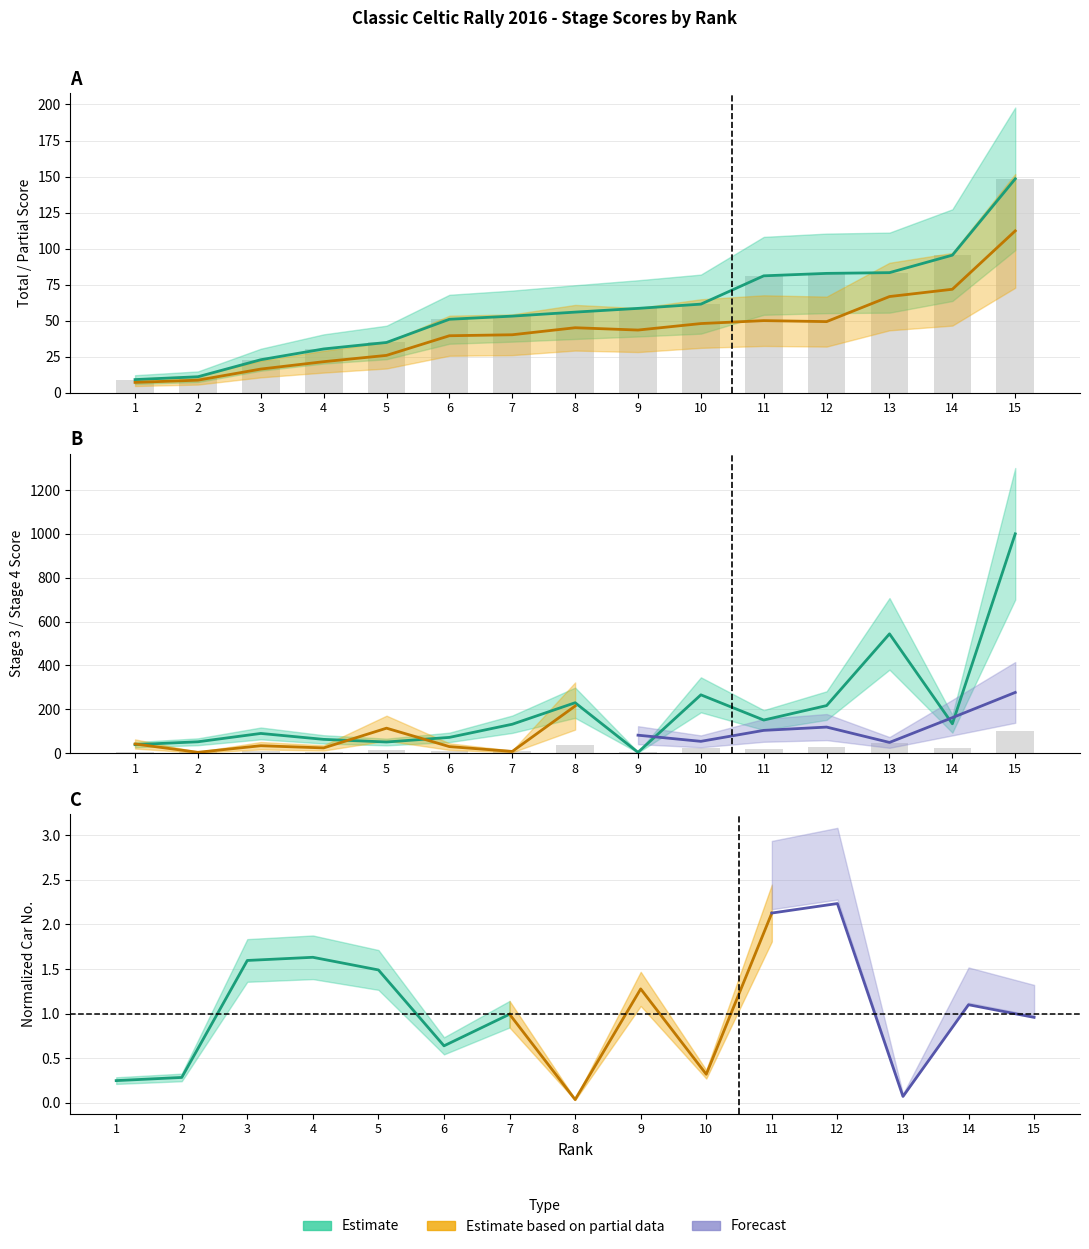

At how many categories does at least one series exceed 196?

5